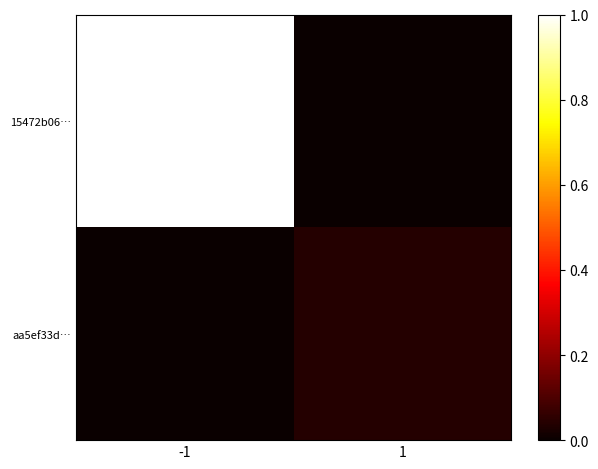

Reading right to left, list all the values displayed in this chart.

15472b06…: 1=0.0	-1=1.0
aa5ef33d…: 1=0.0	-1=0.0